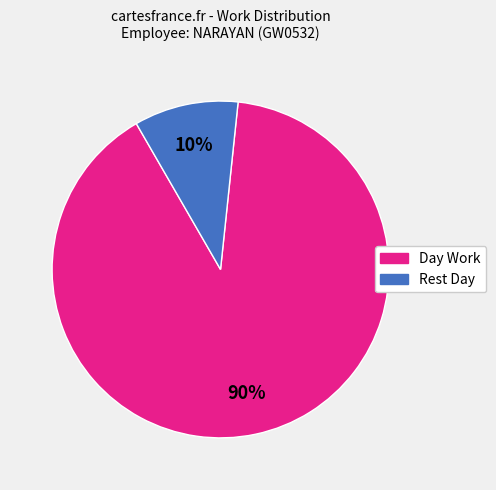

To the nearest percent, what percentage of the pie is Rest Day?

10%